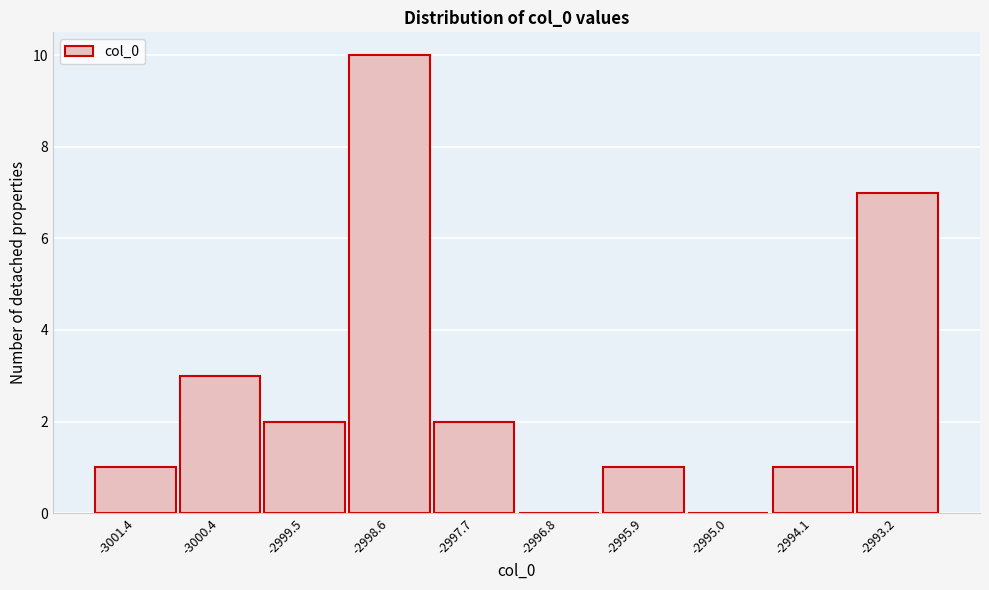

Reading left to right, extract all data points from this chart.

-3001.4=1	-3000.4=3	-2999.5=2	-2998.6=10	-2997.7=2	-2996.8=0	-2995.9=1	-2995.0=0	-2994.1=1	-2993.2=7